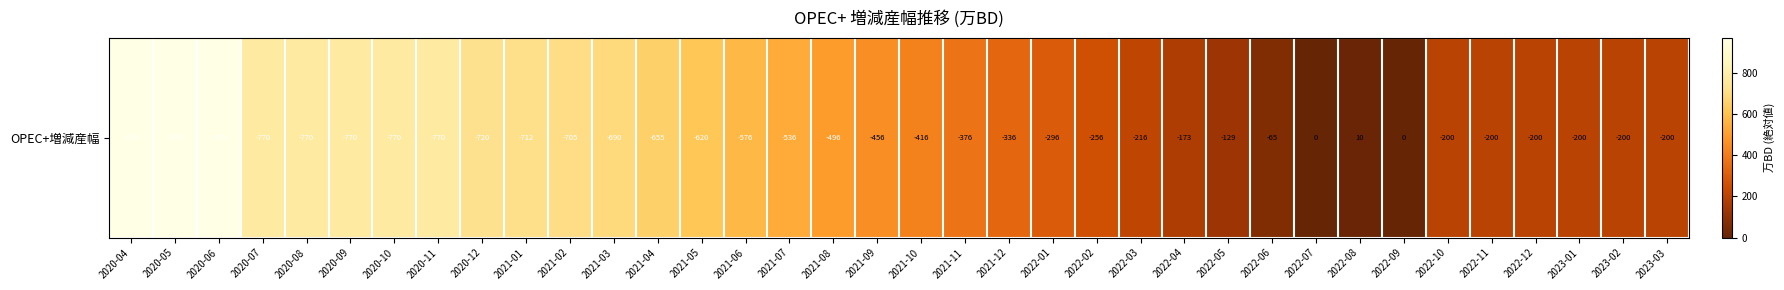

How many data points are above 455?

18